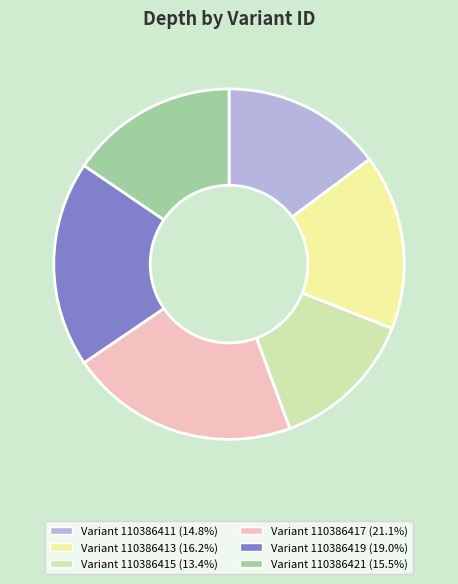

Combined, do Variant 110386411 (14.8%) and Variant 110386417 (21.1%) account for over 50%?

No